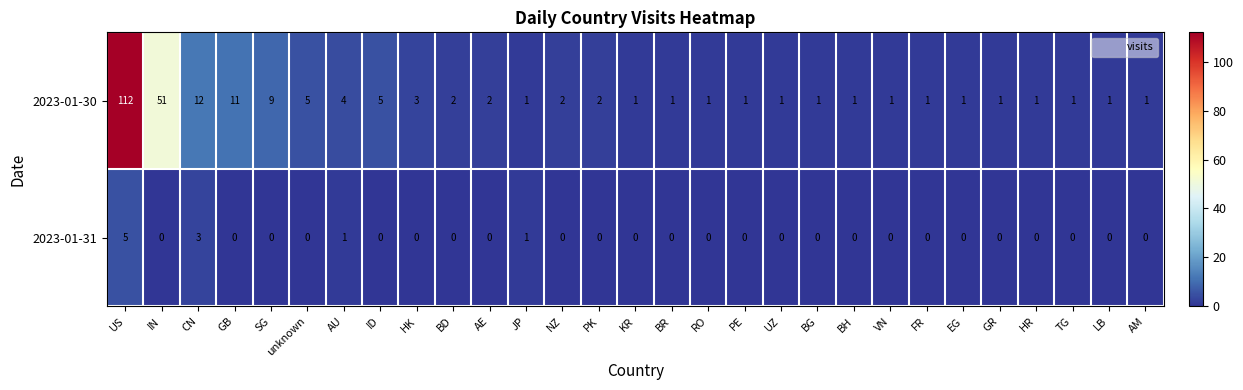

What is the maximum value for 2023-01-31?

5